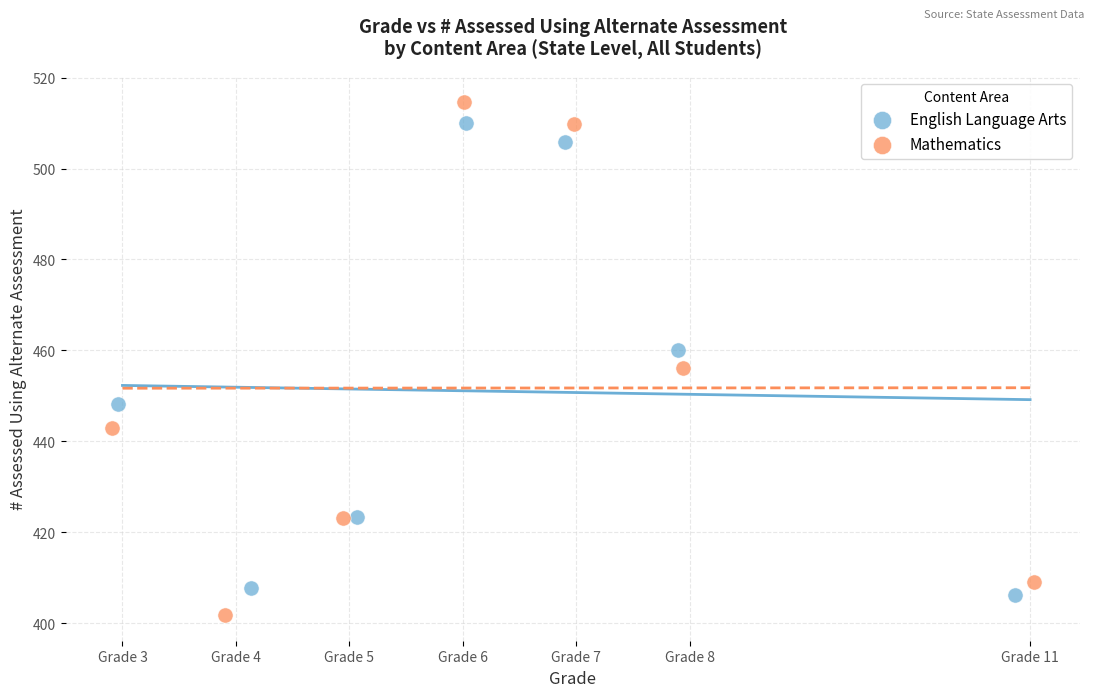

What are all the series names shown in the legend?

English Language Arts, Mathematics